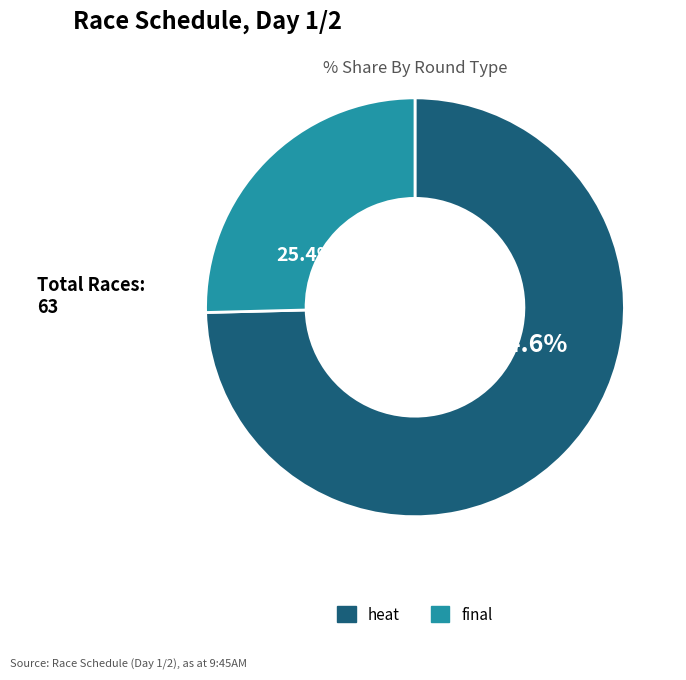

Do heat and final together represent more than half of the pie?

Yes